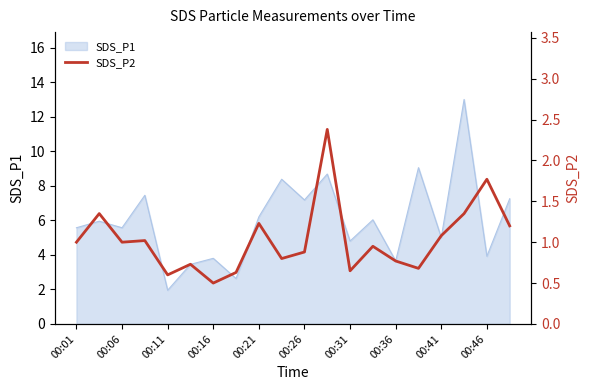

True or false: SDS_P1 has a value of 1.2 at 00:36.

False